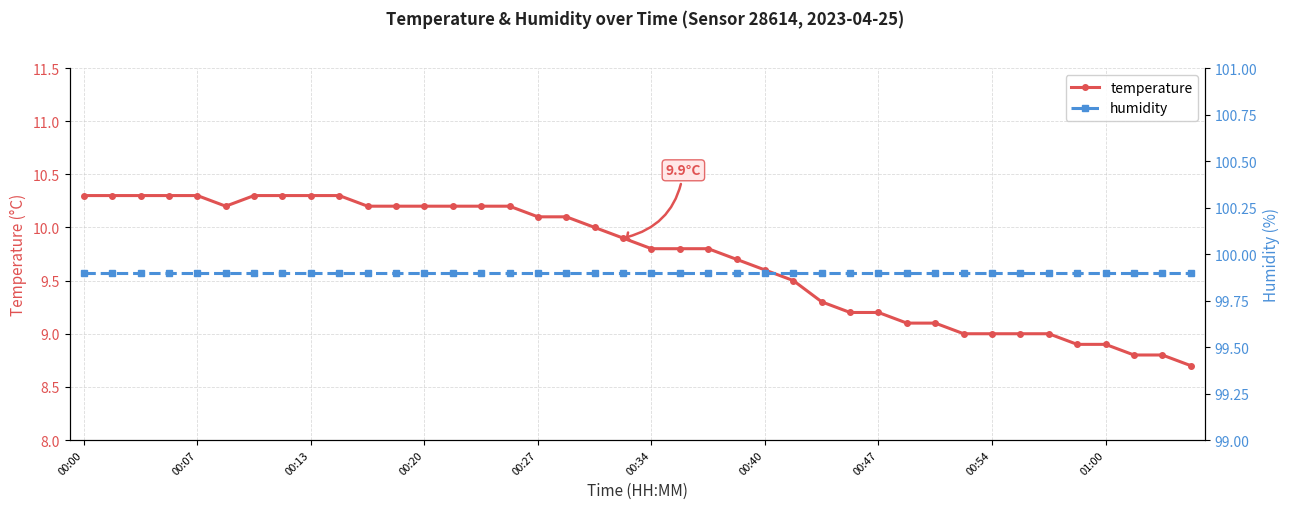

What is the minimum value for humidity?

99.9